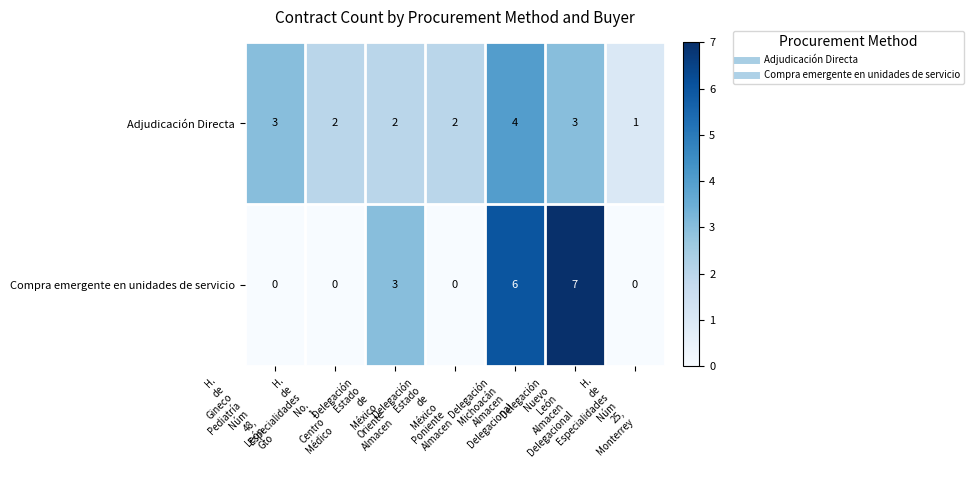

List the series in order of their overall mean, lowest first.

Compra emergente en unidades de servicio, Adjudicación Directa